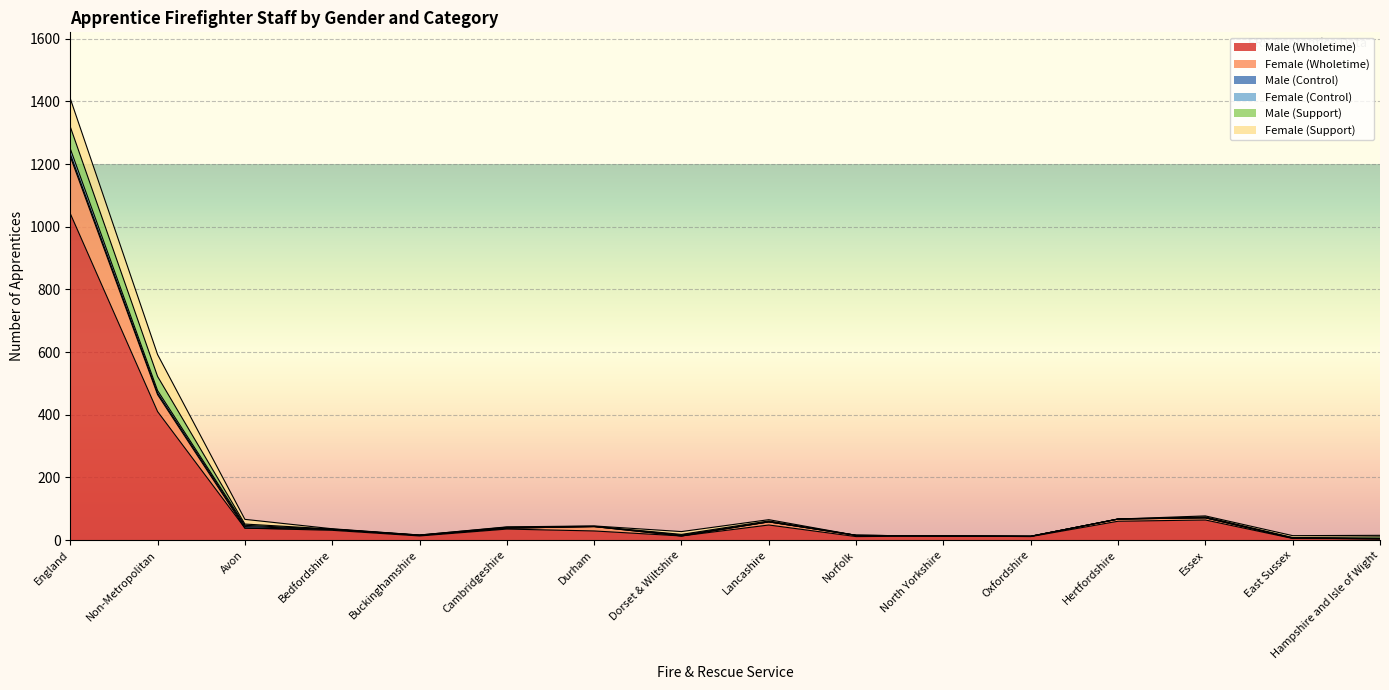

True or false: Female (Wholetime) has a value of 54 at Non-Metropolitan.

True